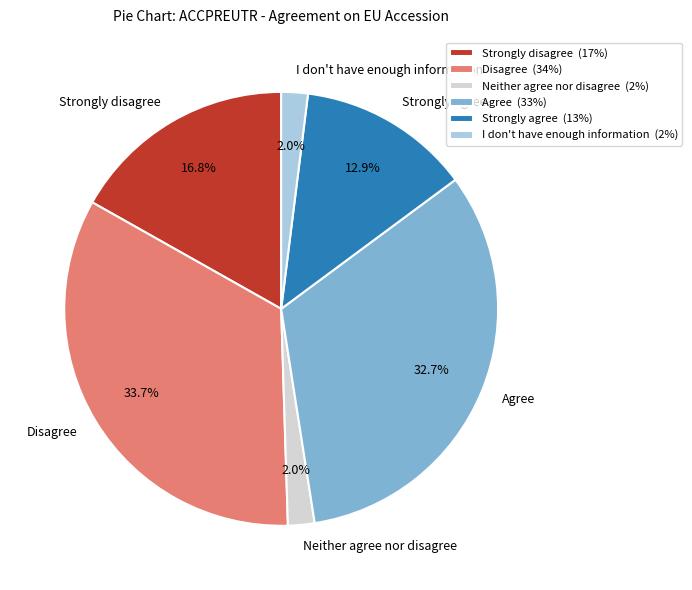

Count the number of slices in the pie.

6